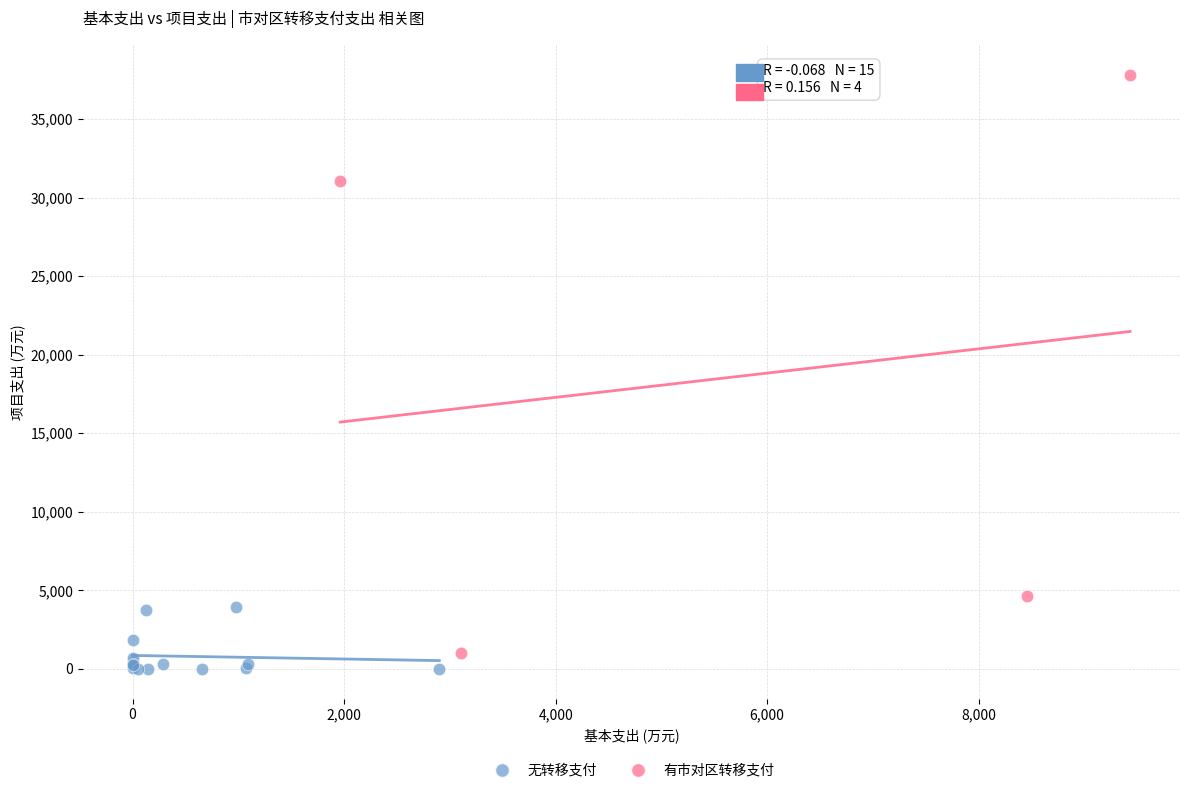

Which series contains the highest Y value?

有市对区转移支付